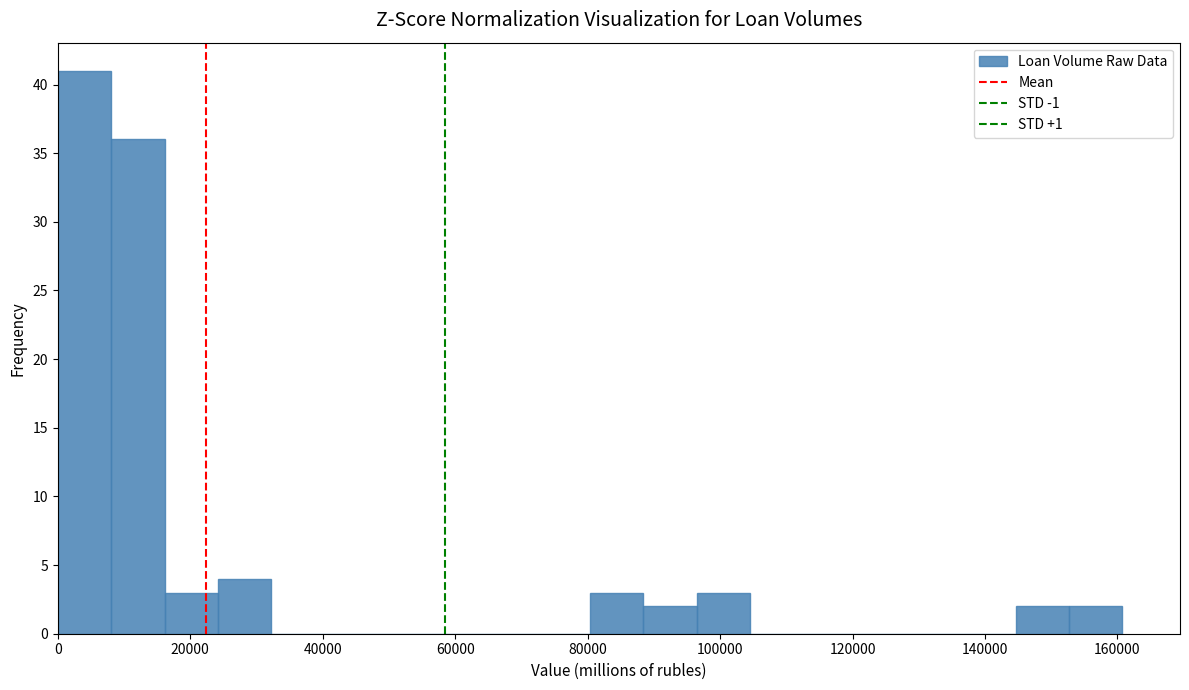

What is the height of the bar covering 24000 to 32000 on the x-axis? Neither the bar edges nor the heights are printed on the chart, so give them approximately, as read against the axes.

4